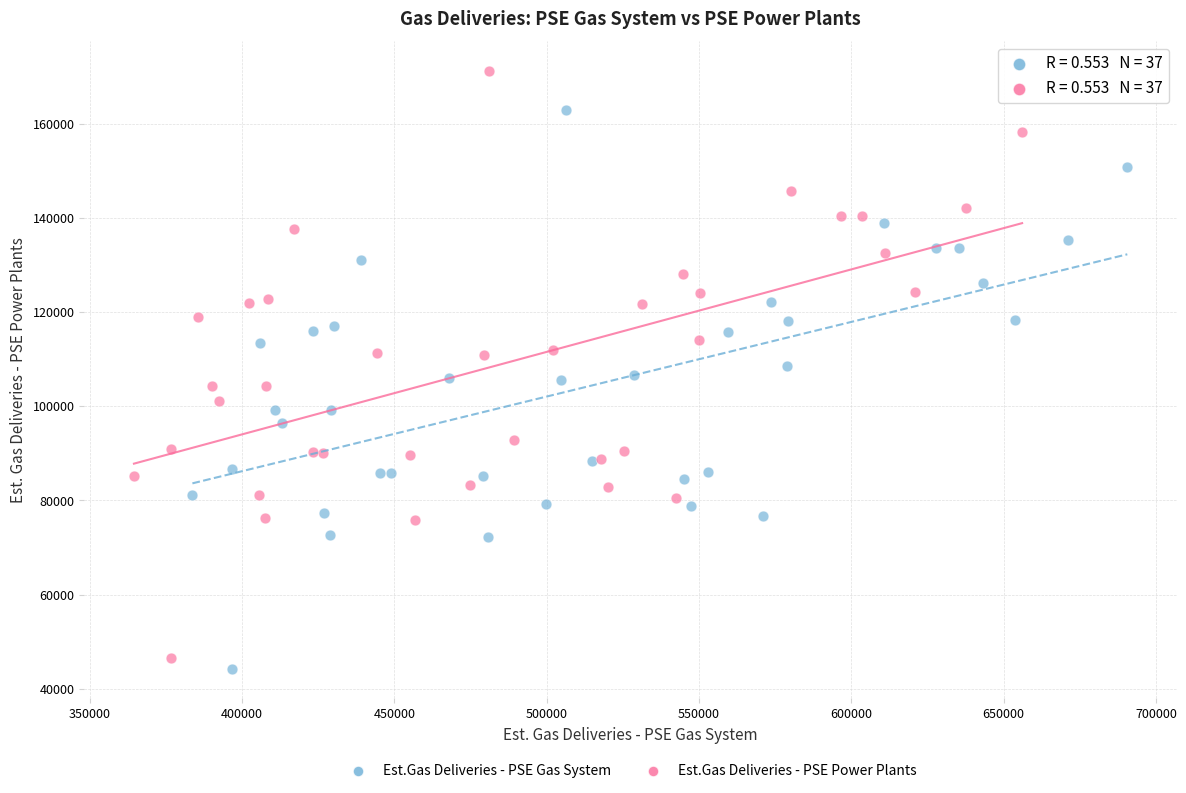

Which series has the largest Y range (max minus min)?

Est.Gas Deliveries - PSE Power Plants